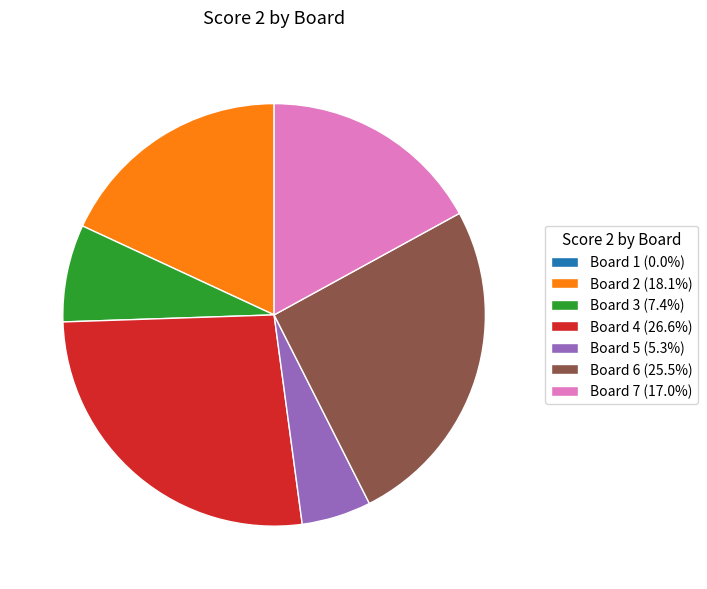

Is there any slice that represents more than half of the pie?

No